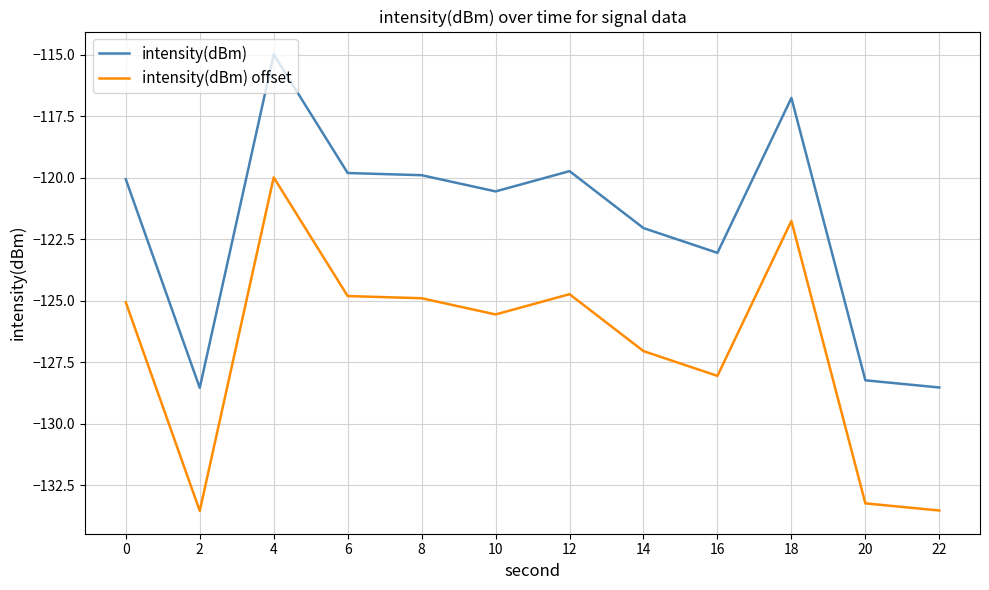

What is the smallest value displayed?

-133.5